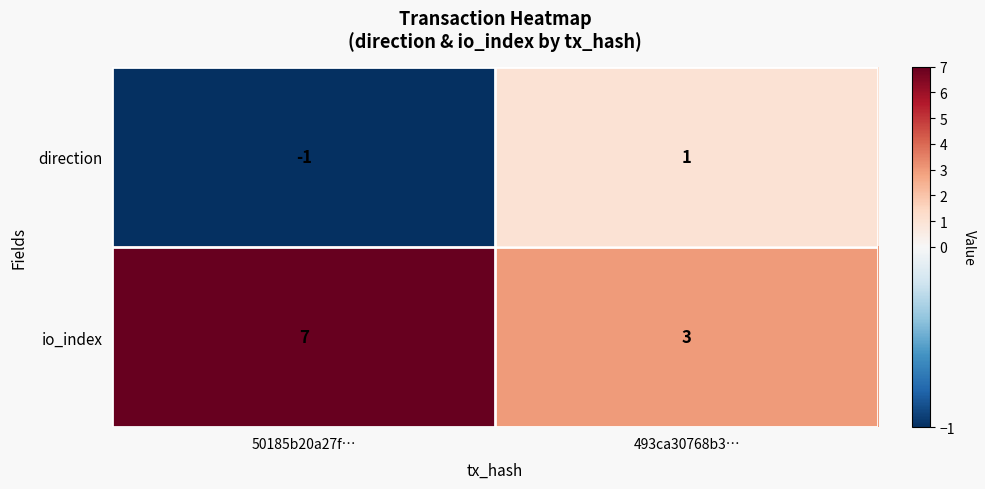

What is the greatest value displayed?

7